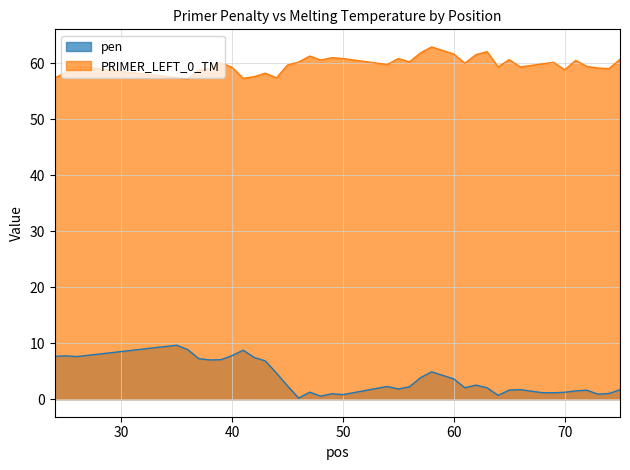

At which category is the sum across all series the highest?

58